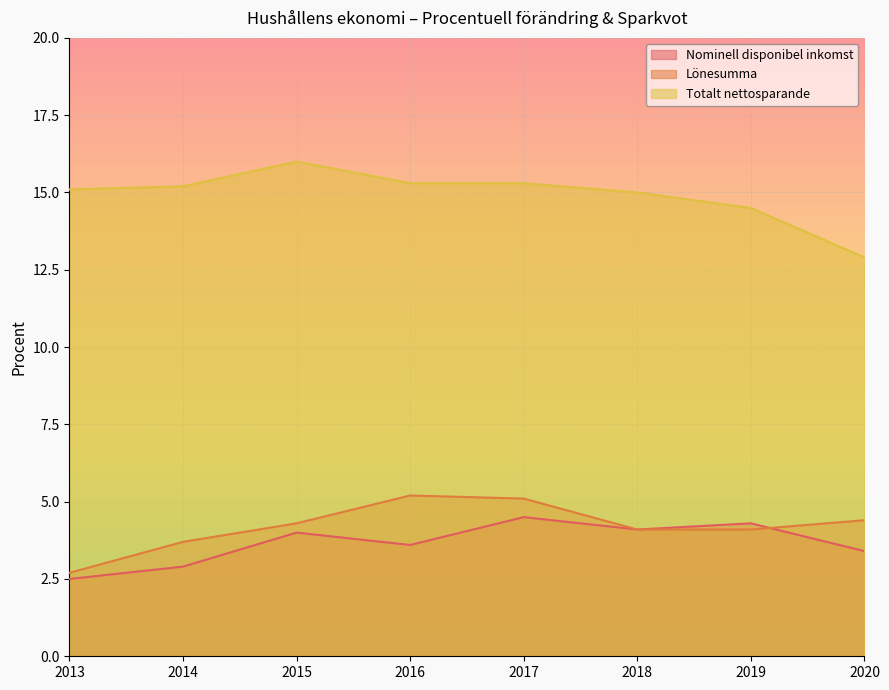

What is the difference between the maximum and minimum values in the Totalt nettosparande series?

3.1